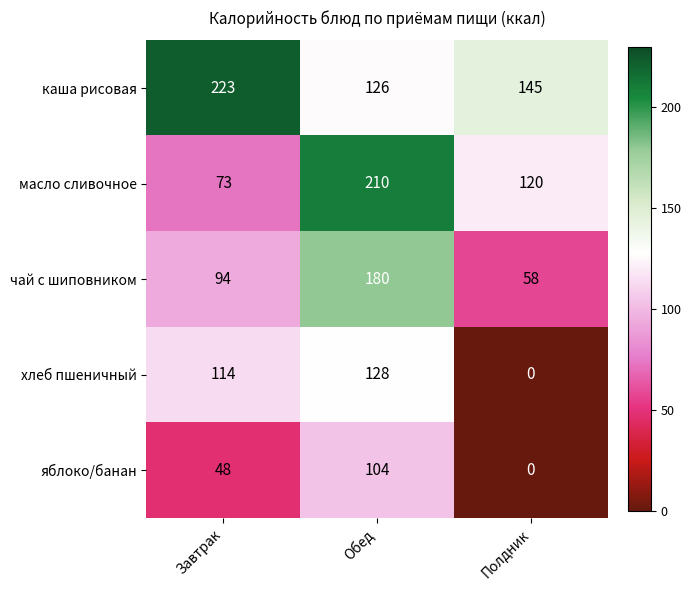

Count the хлеб пшеничный values in the range 0 to 128.

3